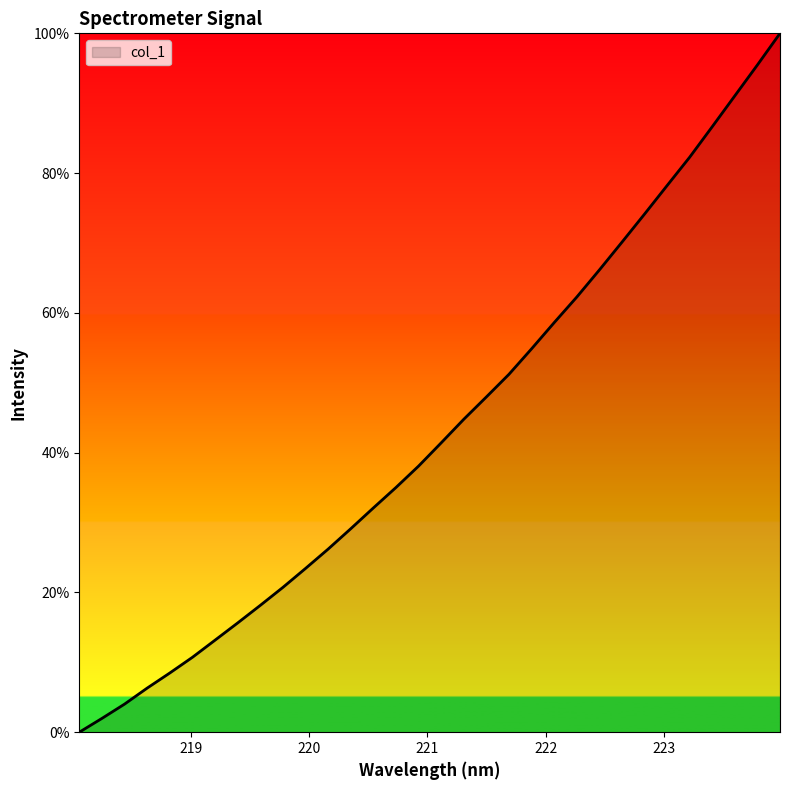

Does the chart display data point markers on the line(s)?

No